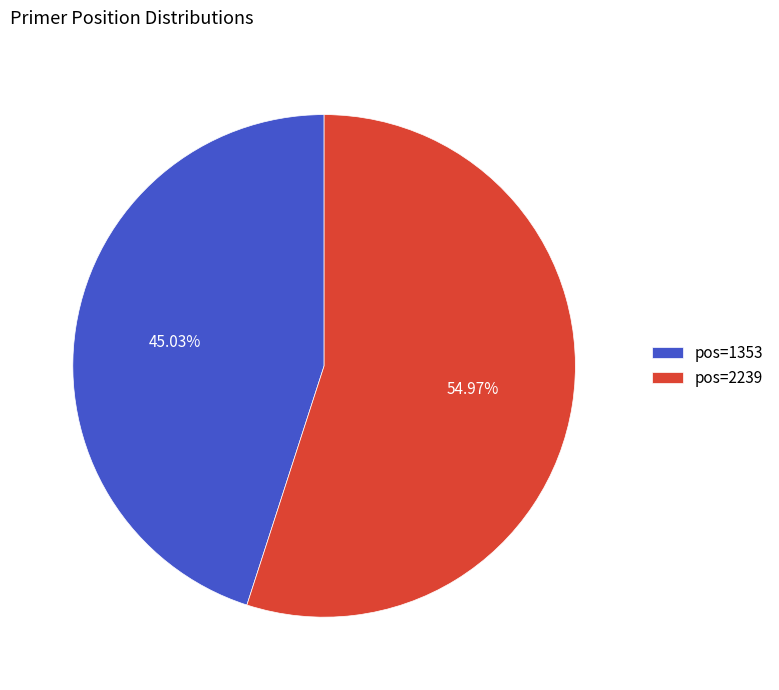

Is the sum of pos=2239 and pos=1353 greater than half?

Yes